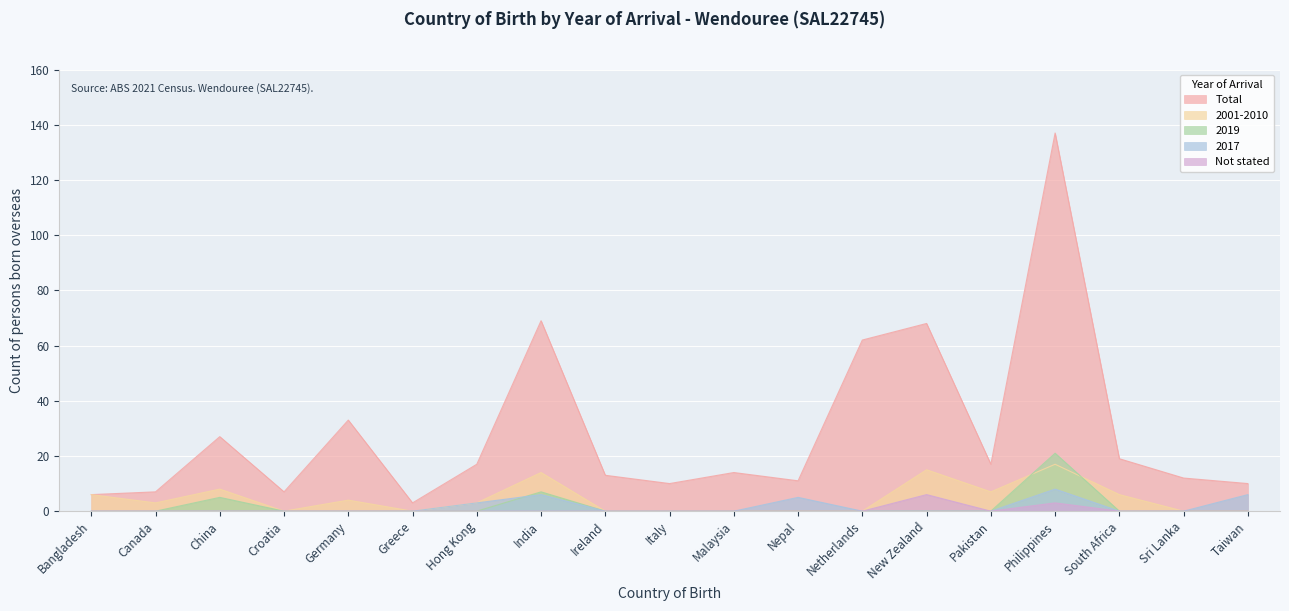

True or false: 2001-2010 and 2019 cross at least once.

True